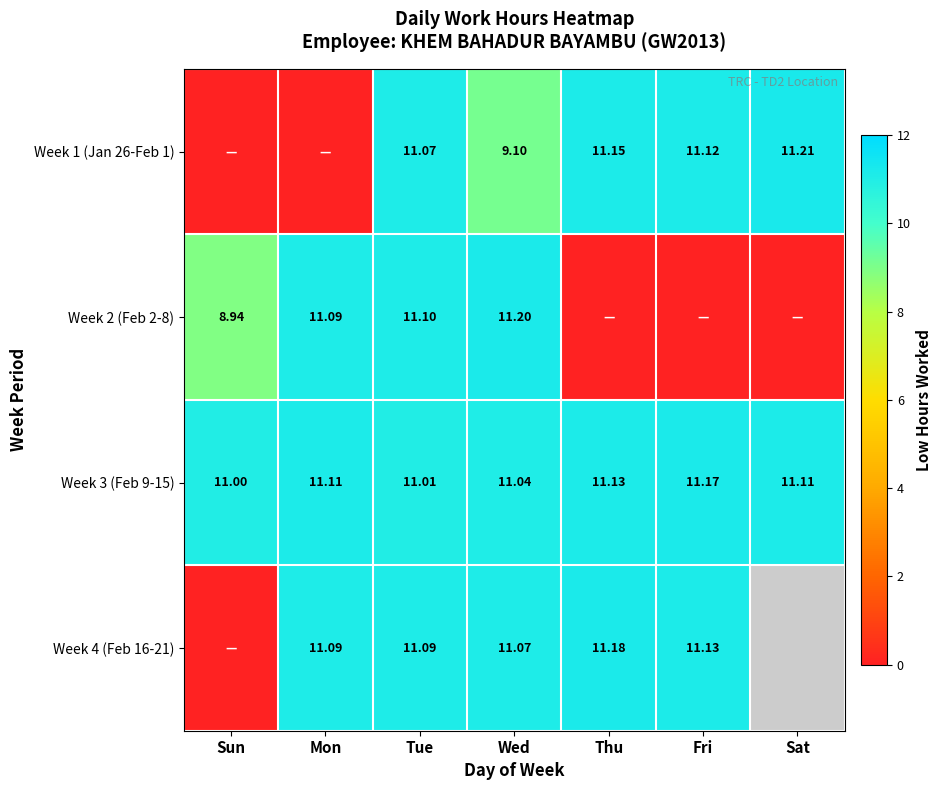

What is the total value across all series at Sun?

19.9